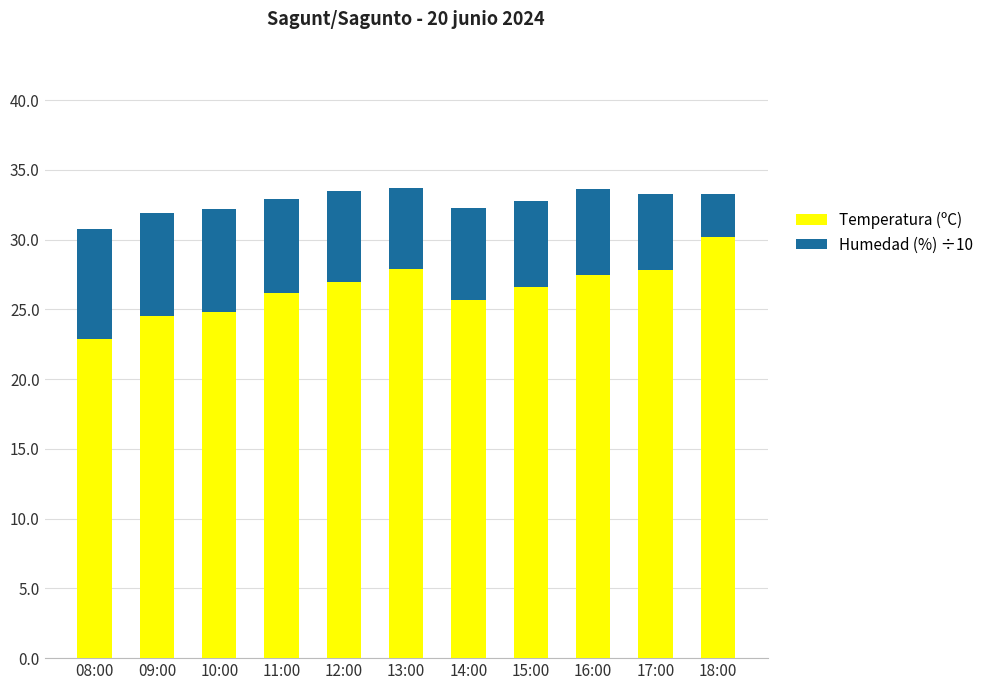

What is the total value across all series at 15:00?

32.8